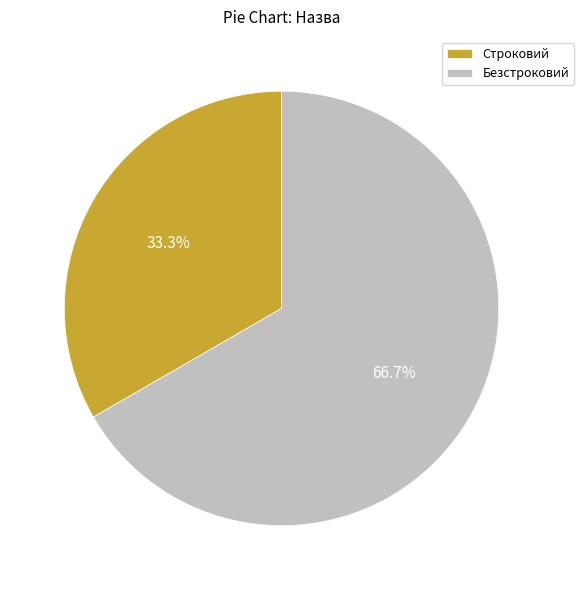

To the nearest percent, what is the difference between the Строковий and Безстроковий slice percentages?

33%